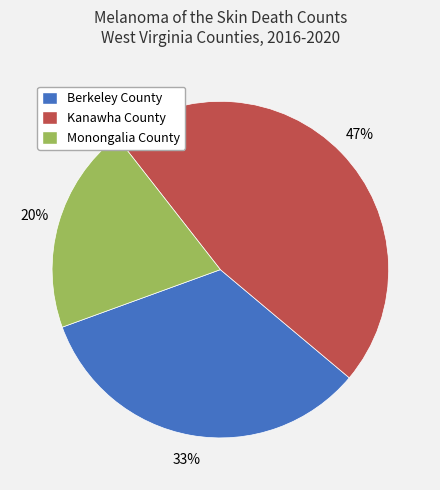

What percentage is the Kanawha County slice, to the nearest percent?

47%